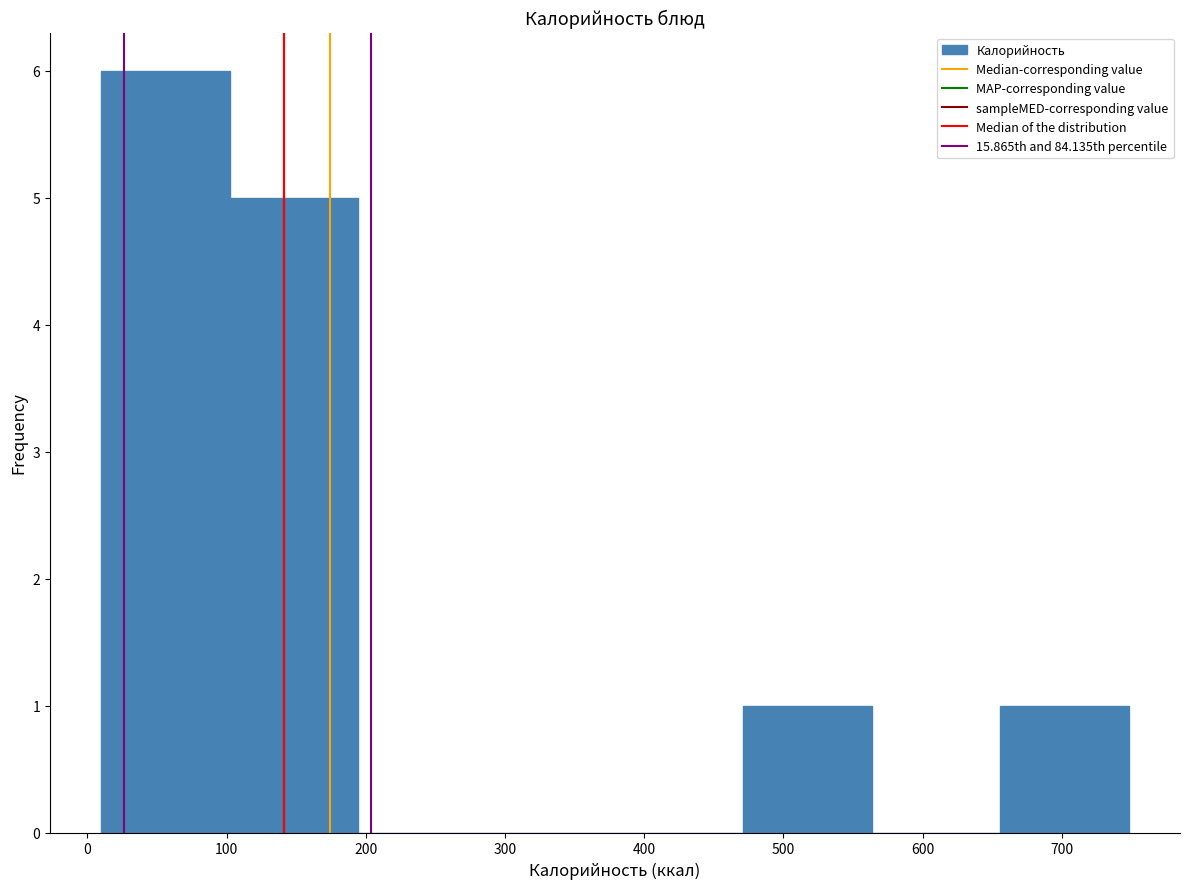

Reading left to right, transcribe this chart: for each bar, give the range it covers on the x-axis and its height. Neither the bar edges nor the heights are printed on the chart, so give them approximately, as read against the axes.

10 to 100: 6
100 to 190: 5
190 to 290: 0
290 to 380: 0
380 to 470: 0
470 to 560: 1
560 to 660: 0
660 to 750: 1